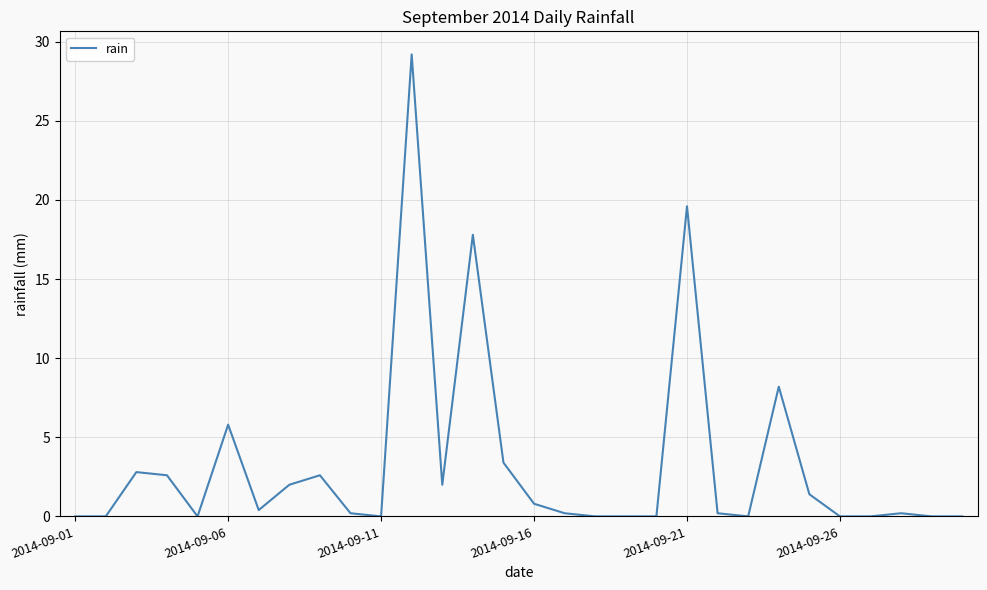

What is the difference between the maximum and minimum values?

29.2